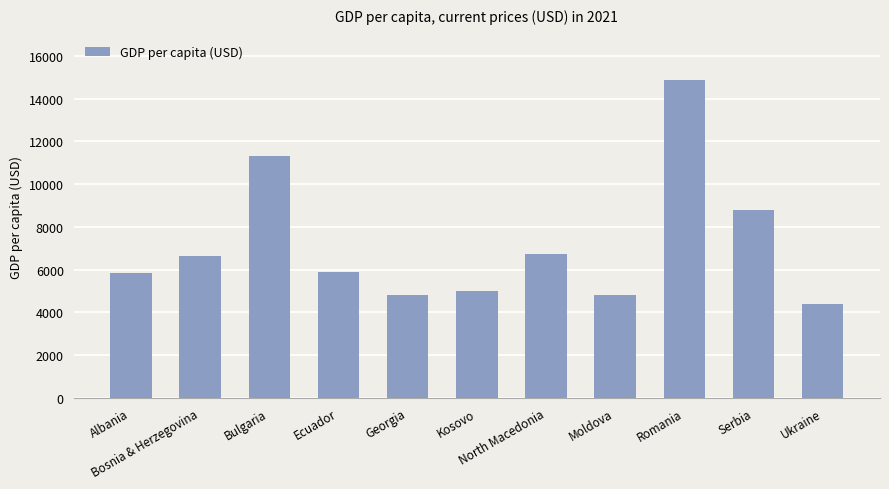

What is the value of the 8th bar from the left?

4792